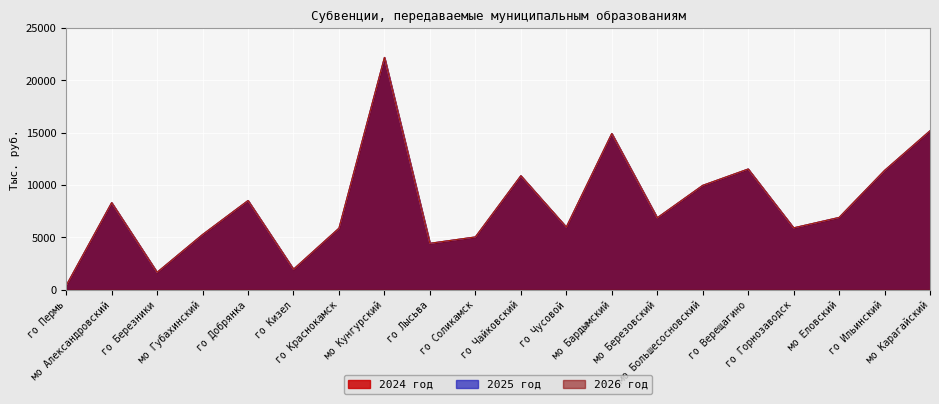

Rank the series at мо Бардымский from highest to lowest value.

2024 год, 2025 год, 2026 год